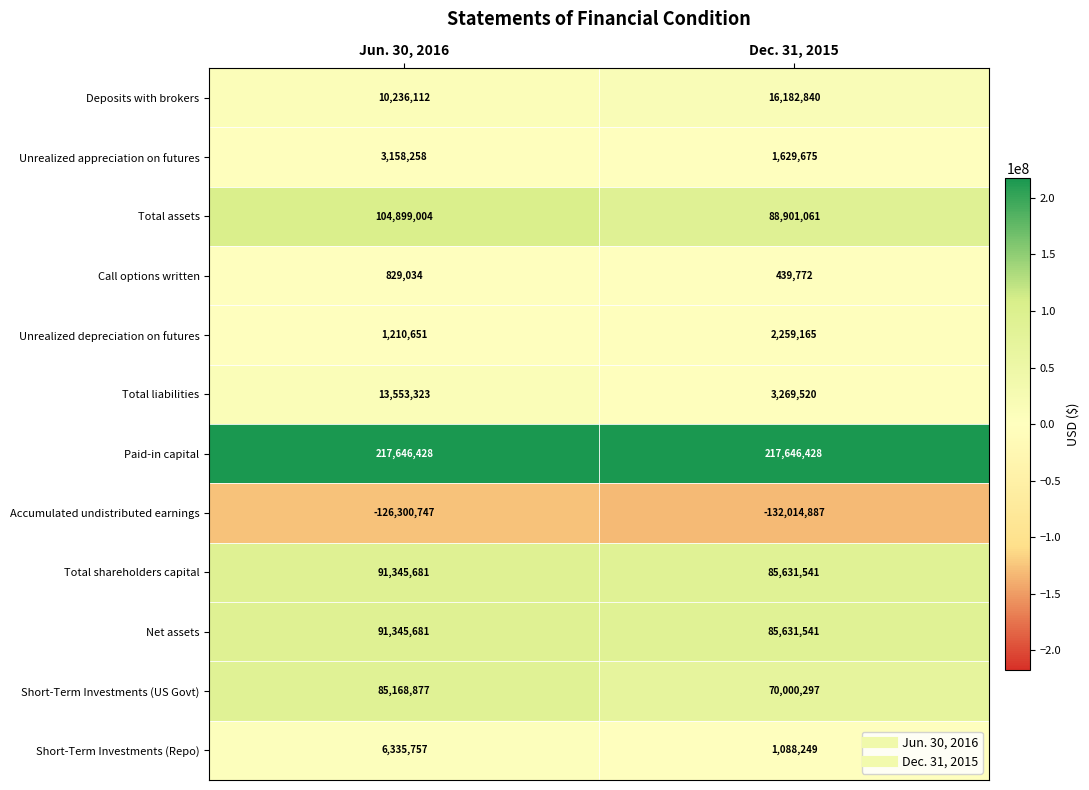

What is the total value across all series at Jun. 30, 2016?

499428059